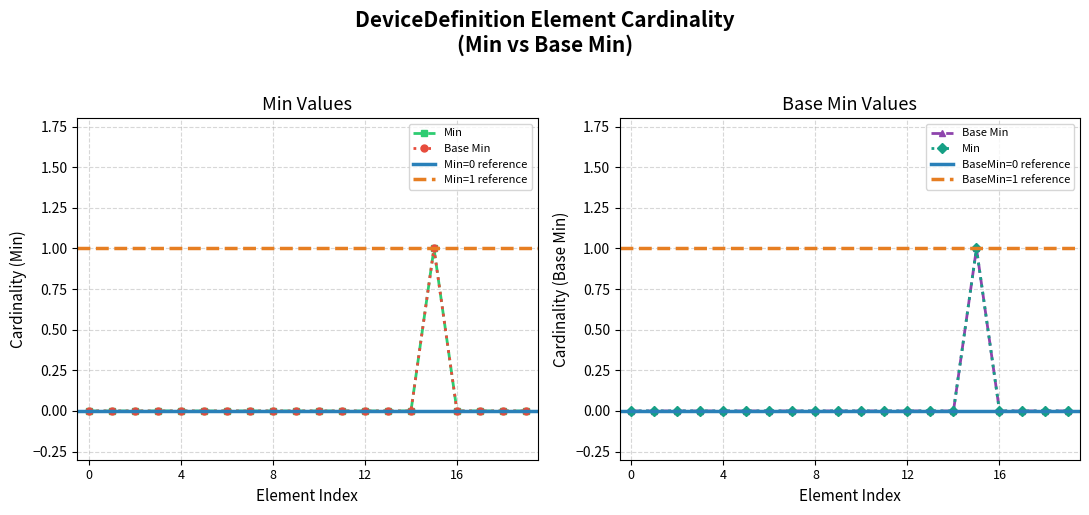

True or false: Min=0 elements has more than 0 points higher than both neighbors.

False